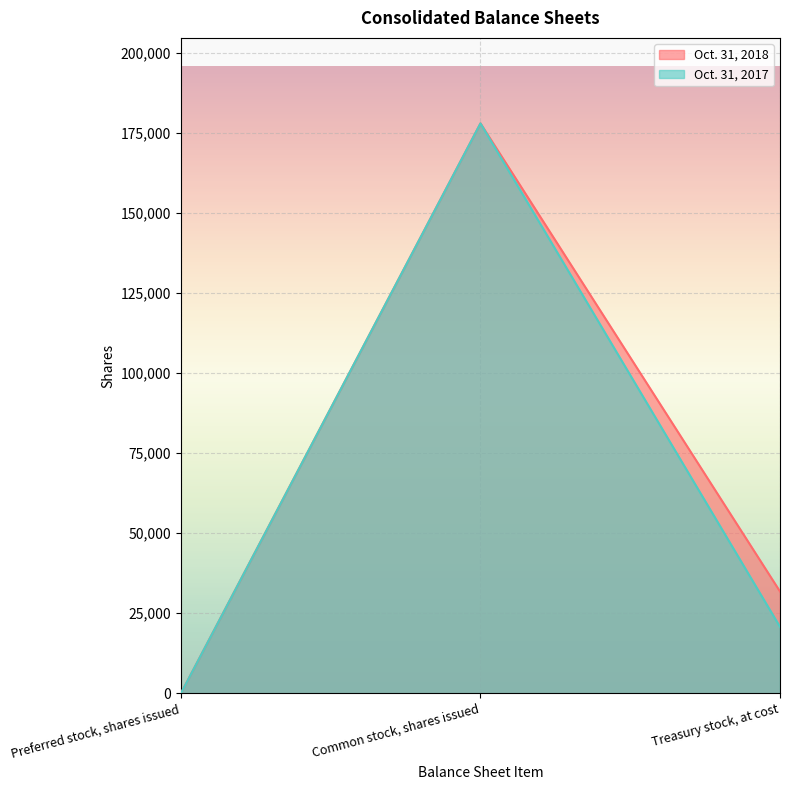

What is the difference between the highest and lowest values at Treasury stock, at cost?

11042